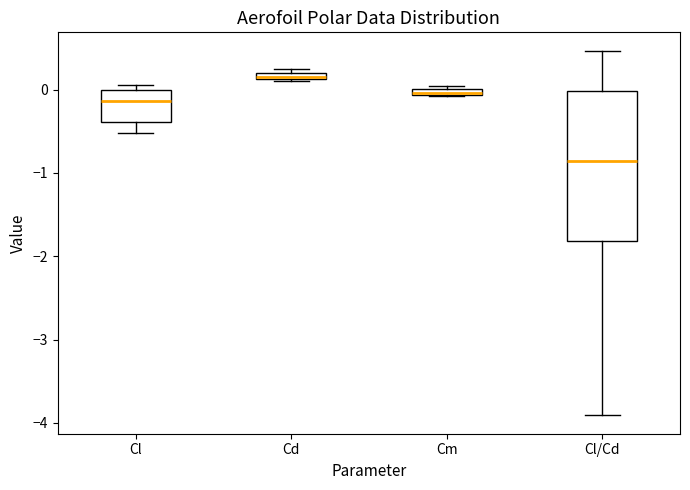

Where is the lower edge of the box for Cm on the y-axis? The values are not printed on the chart, so give them approximately, as read against the axis.

-0.1